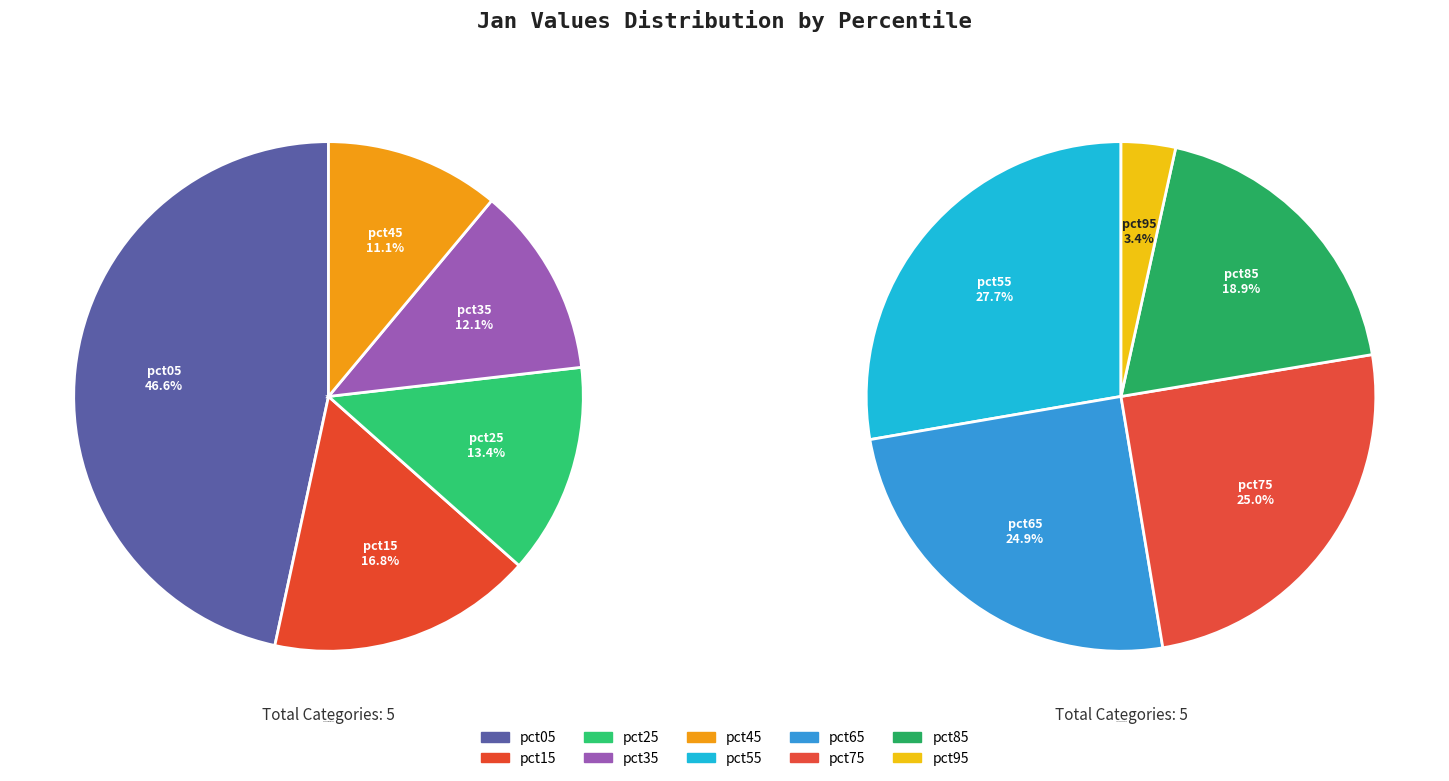

How many segments does this pie chart have?

10